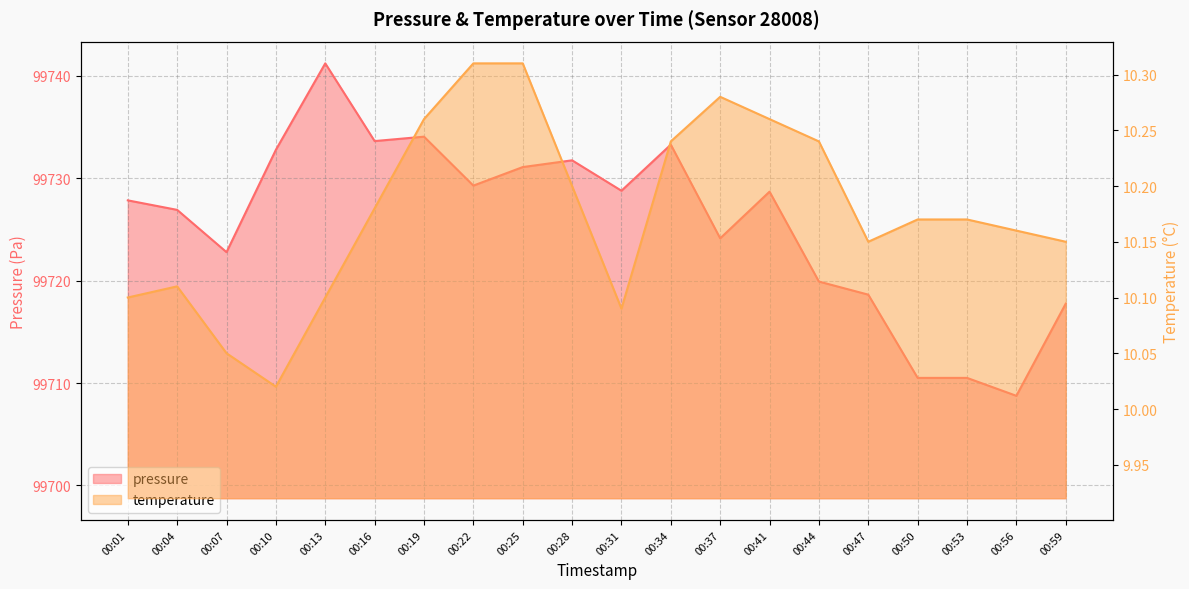

True or false: pressure has a value of 99717.8 at 00:59.

True